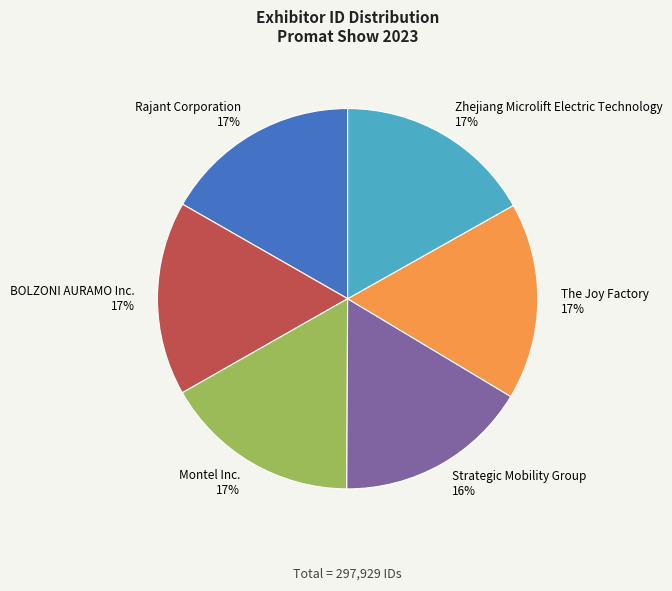

Is it true that Montel Inc. is 27% of the pie?

False